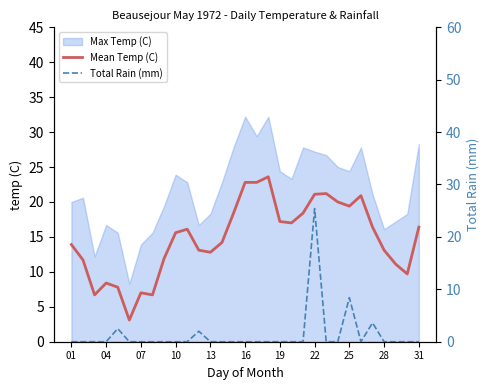

Where does the Mean Temp (C) series first go above 15?

10